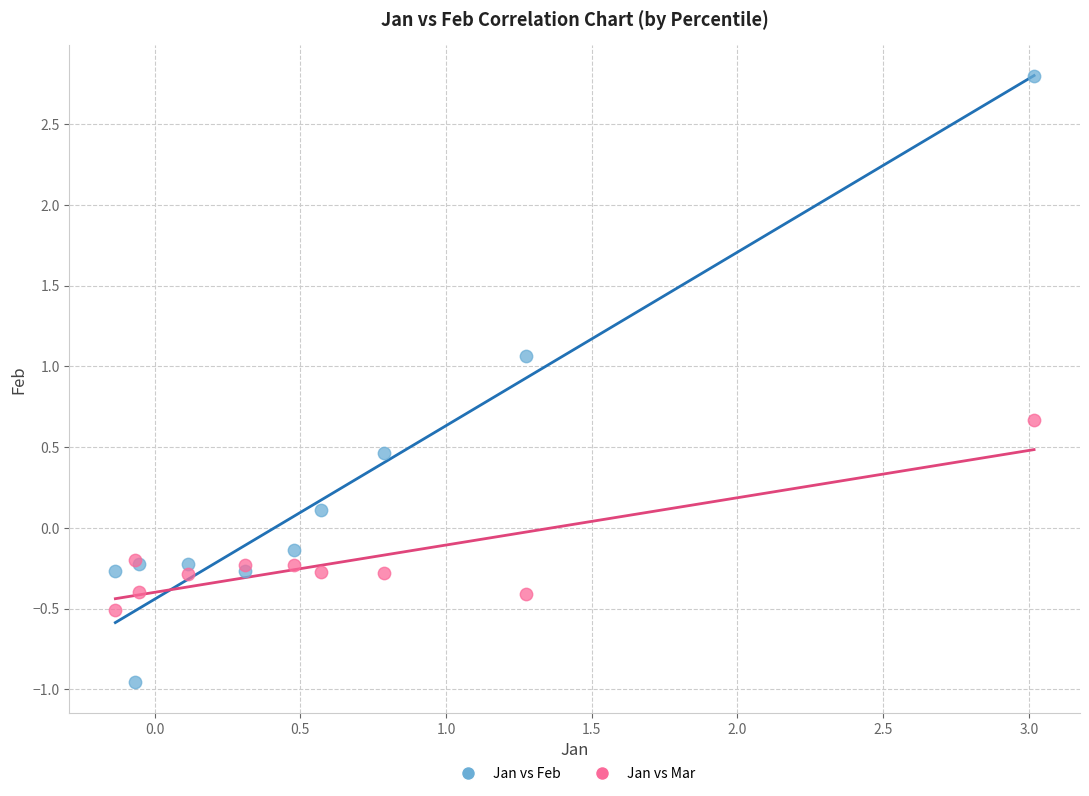

Which series contains the lowest Y value?

Jan vs Feb